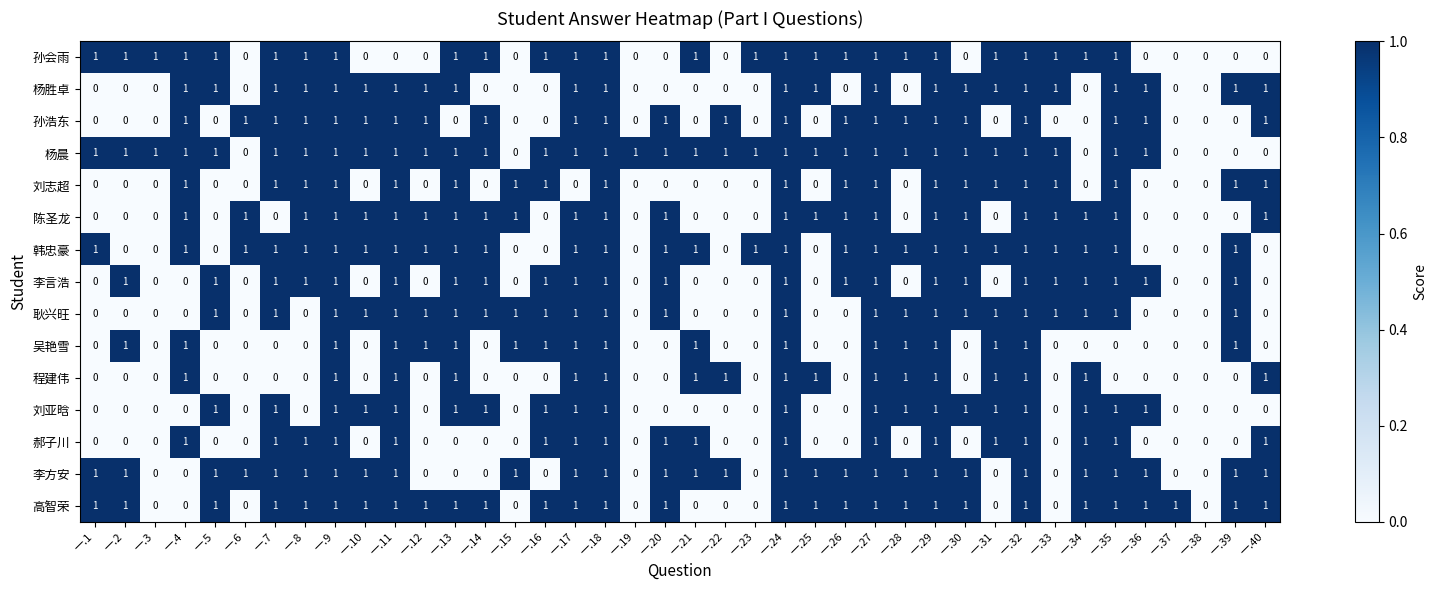

The 杨胜卓 series shows 0 at 一.14. True or false?

True